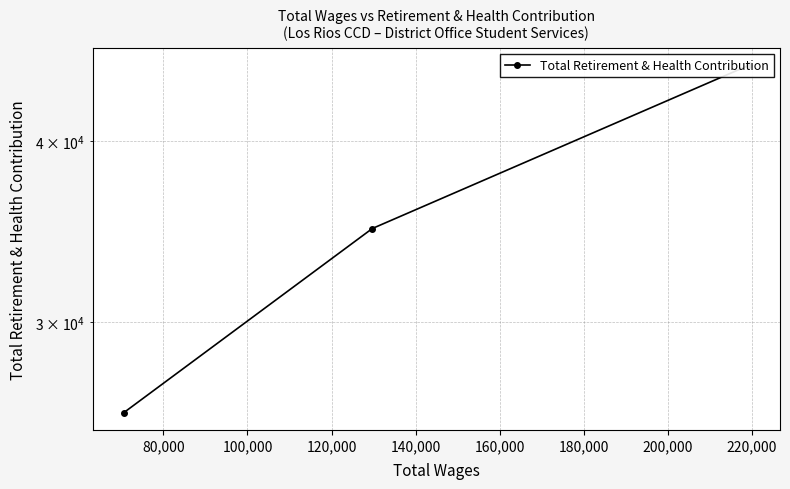

The chart shows a value of 16358 at 60,000. True or false?

False